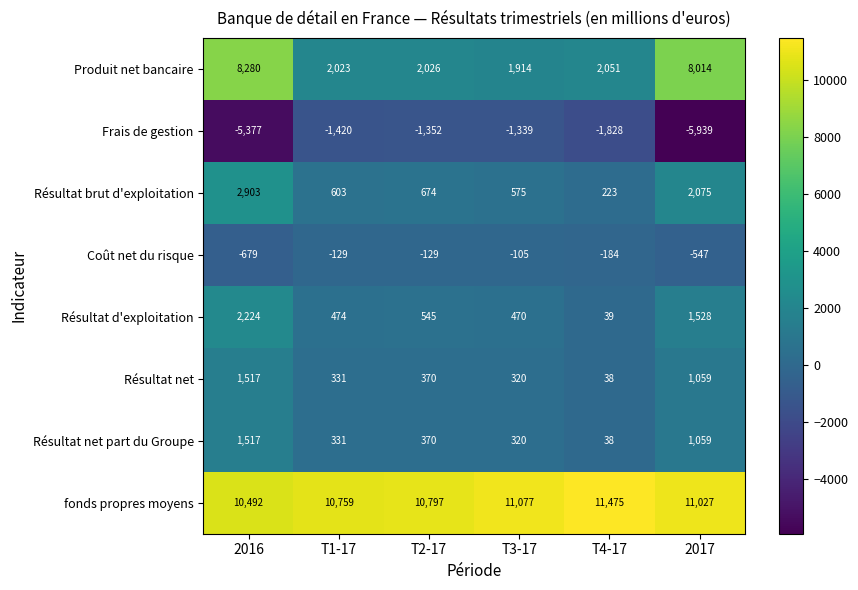

What is the sum of the fonds propres moyens values at T2-17 and T1-17?

21556